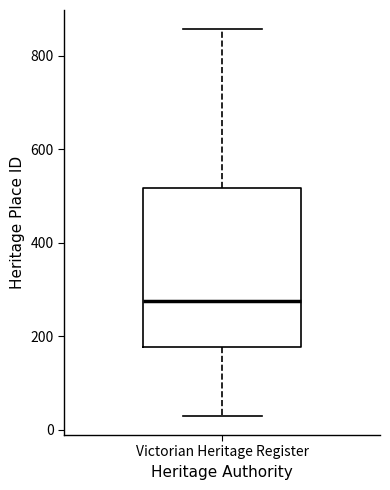

Where does the median line of the box for Victorian Heritage Register sit on the y-axis? The values are not printed on the chart, so give them approximately, as read against the axis.

280